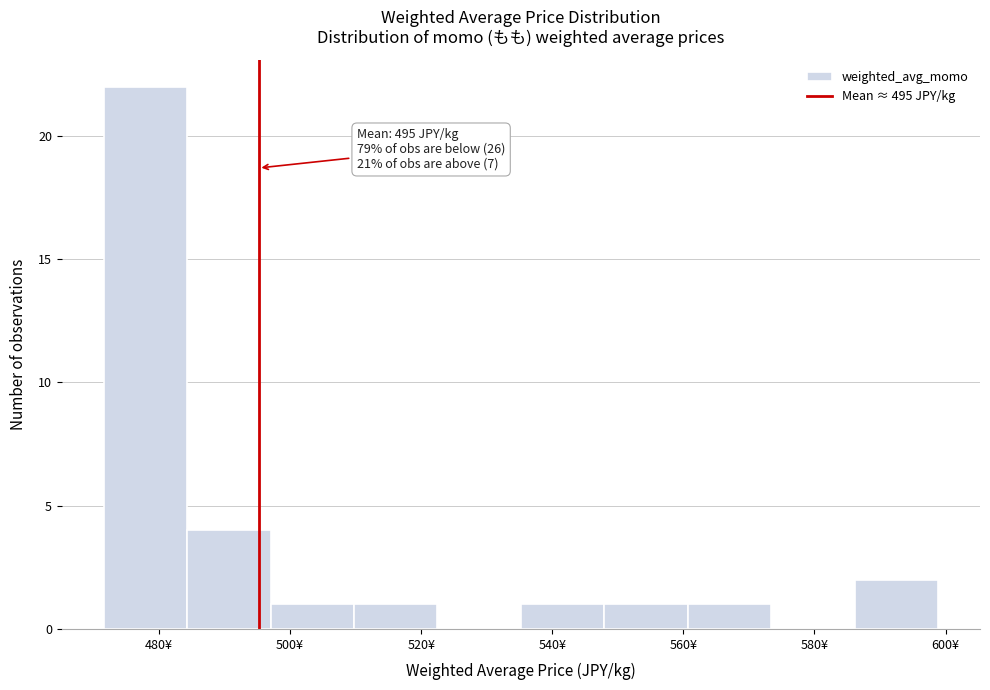

Which range on the x-axis has the tallest bar?

472 to 484